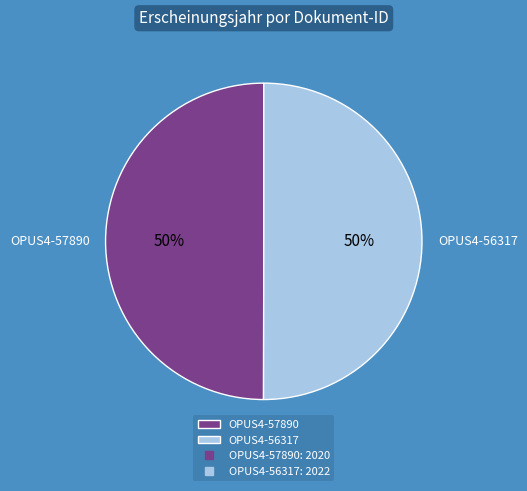

True or false: OPUS4-57890 accounts for 45% of the total.

False